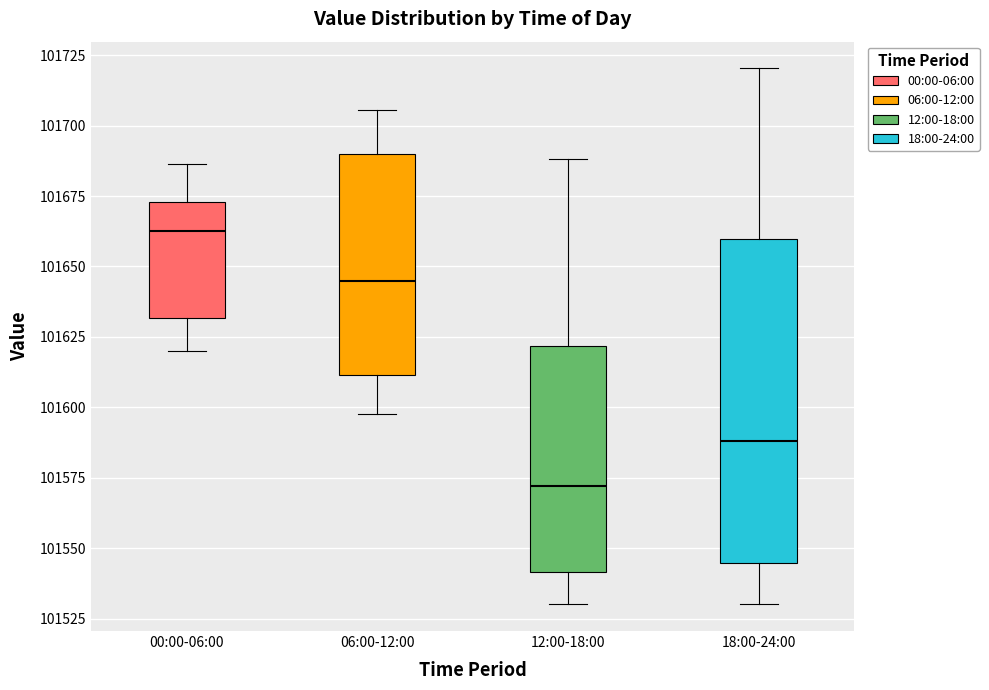

Where does the median line of the box for 06:00-12:00 sit on the y-axis? The values are not printed on the chart, so give them approximately, as read against the axis.

101645